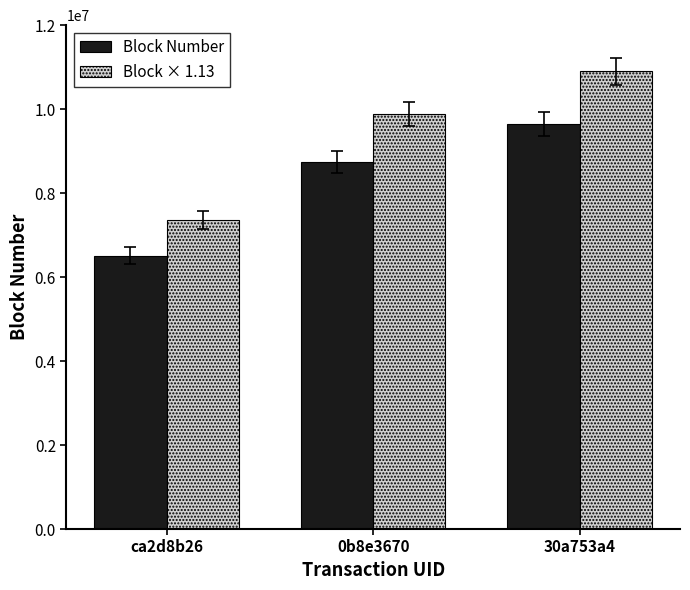

What is the label of the 1st bar from the right?

30a753a4